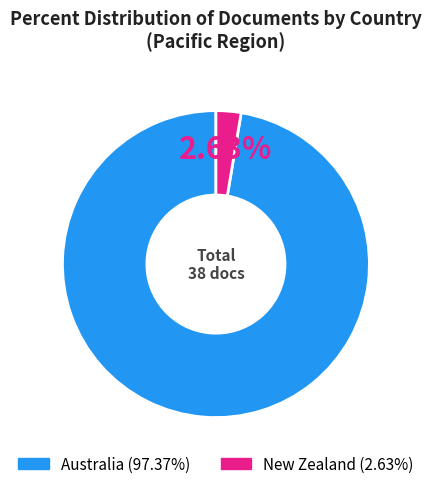

What percentage is the New Zealand slice, to the nearest percent?

3%